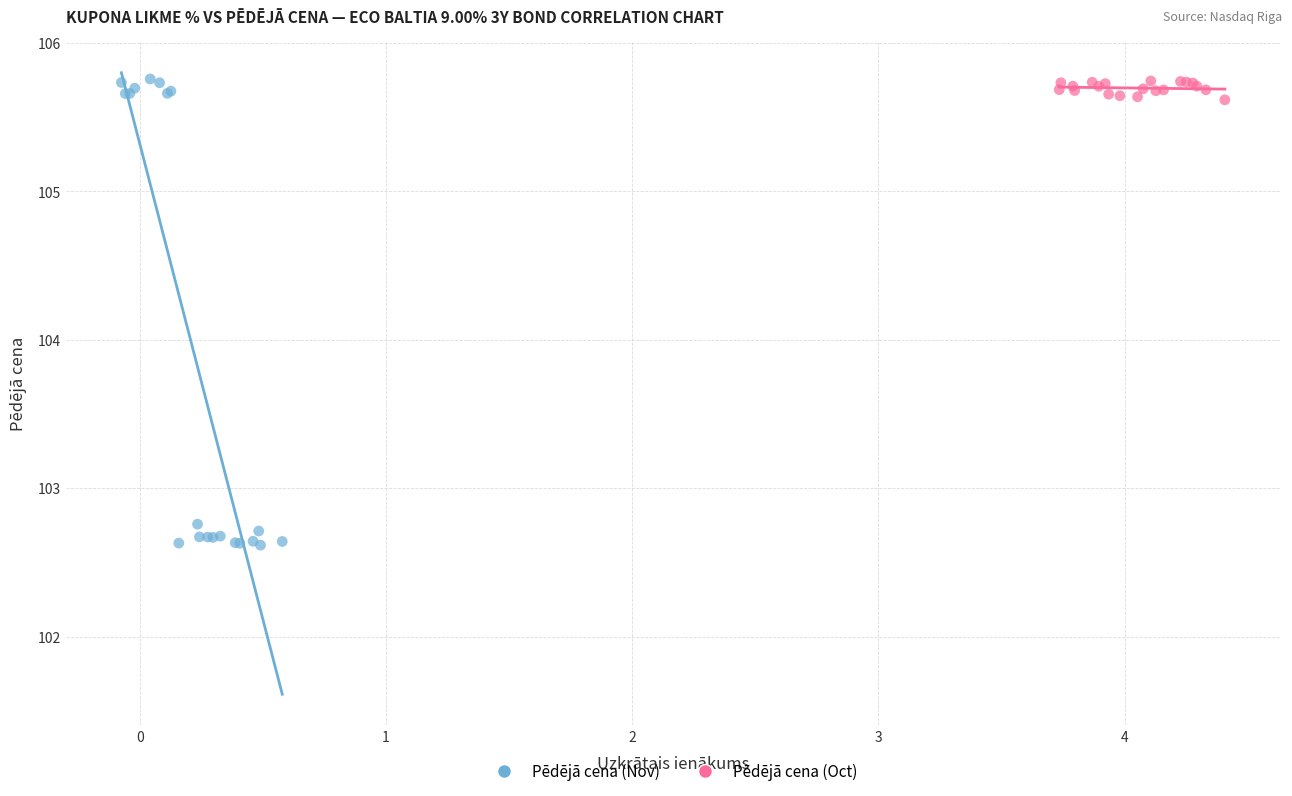

Which series reaches the minimum Y coordinate?

Pēdējā cena (Nov)